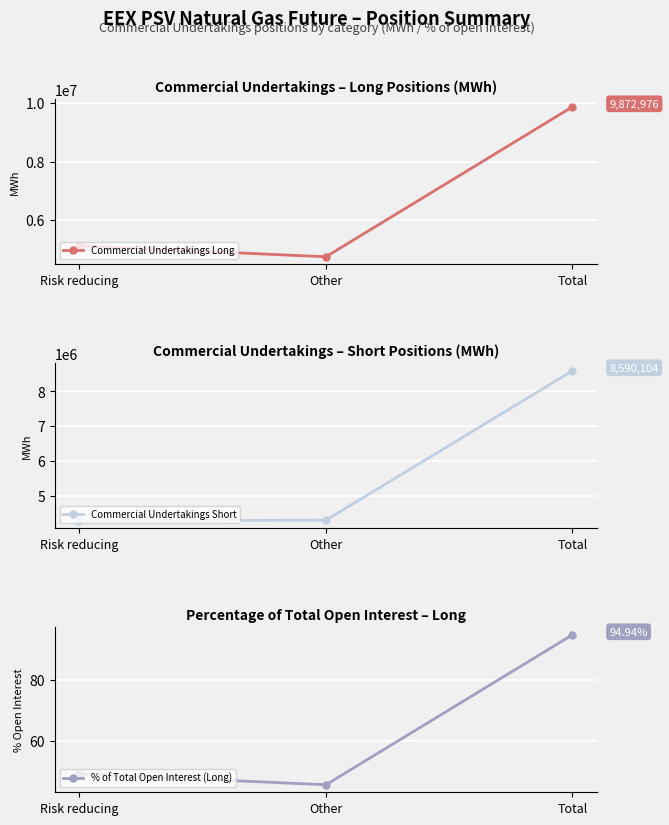

True or false: % of Total Open Interest (Long) has a value of 49.3 at Risk reducing.

True